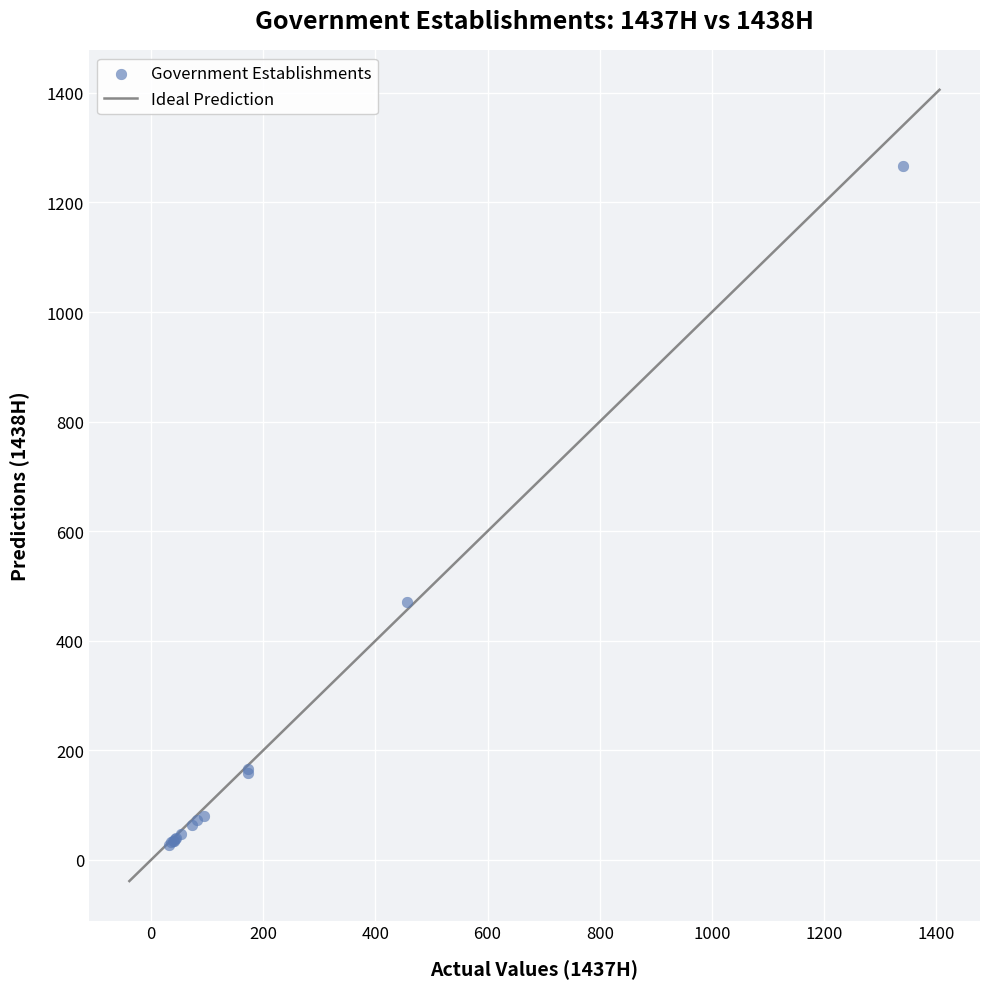

What Y value in the scatter plot is closest to 647?

470